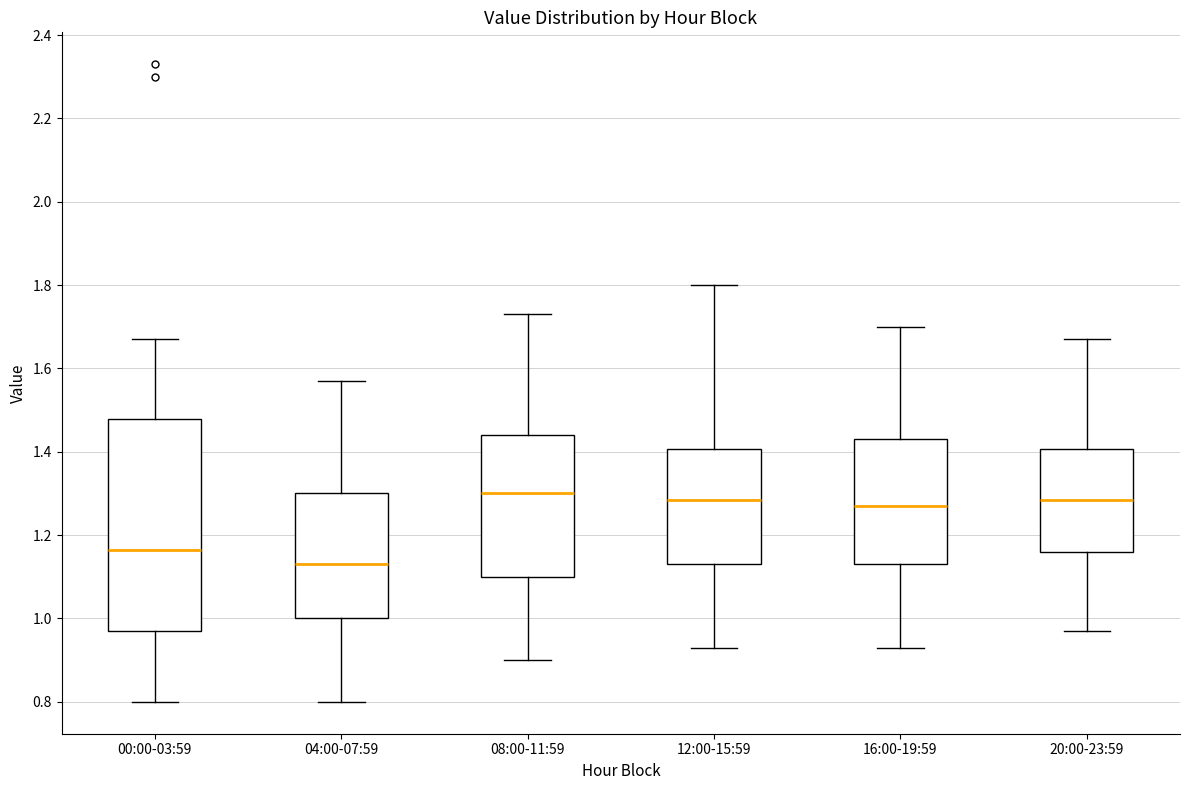

Which box has the lowest median line?

04:00-07:59